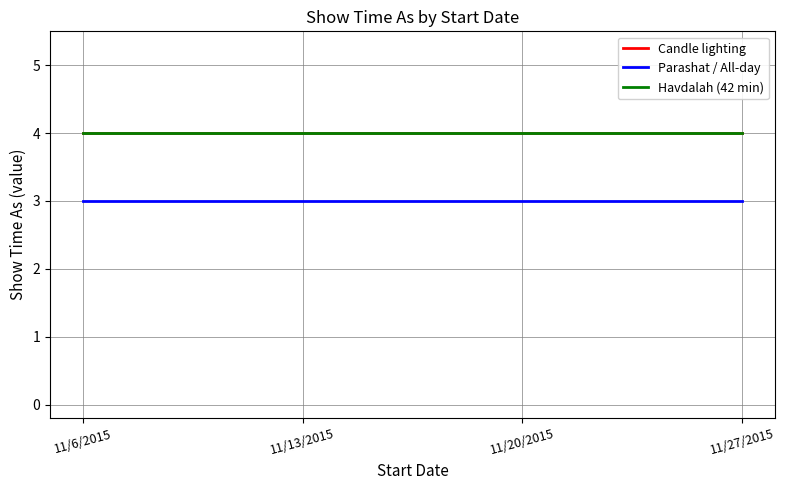

Is this an area chart (filled region under the line)?

No